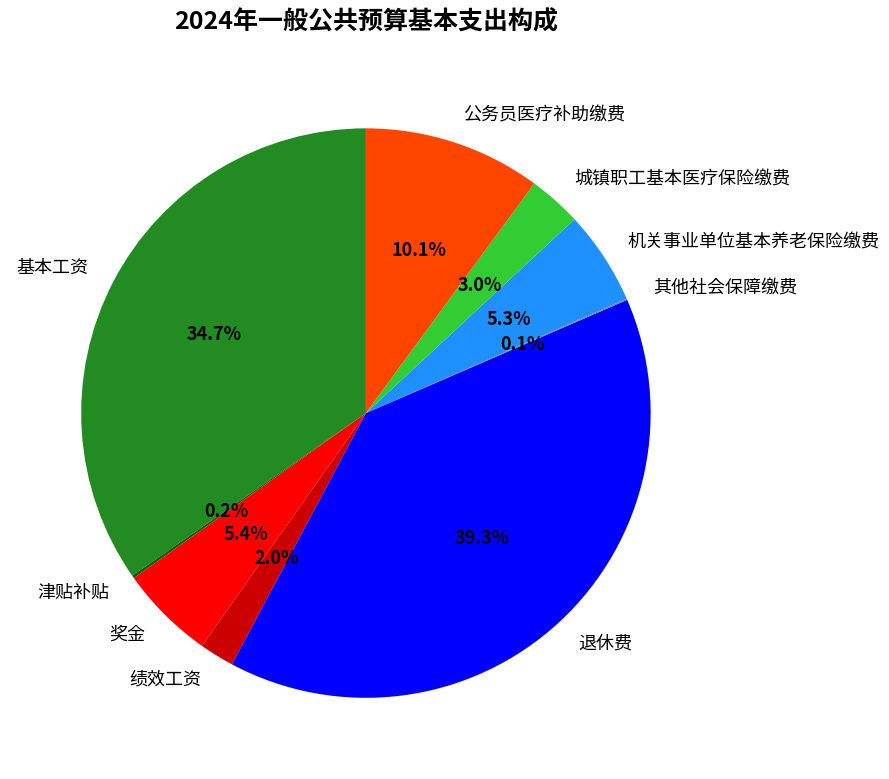

Which category has the biggest portion of the pie?

退休费